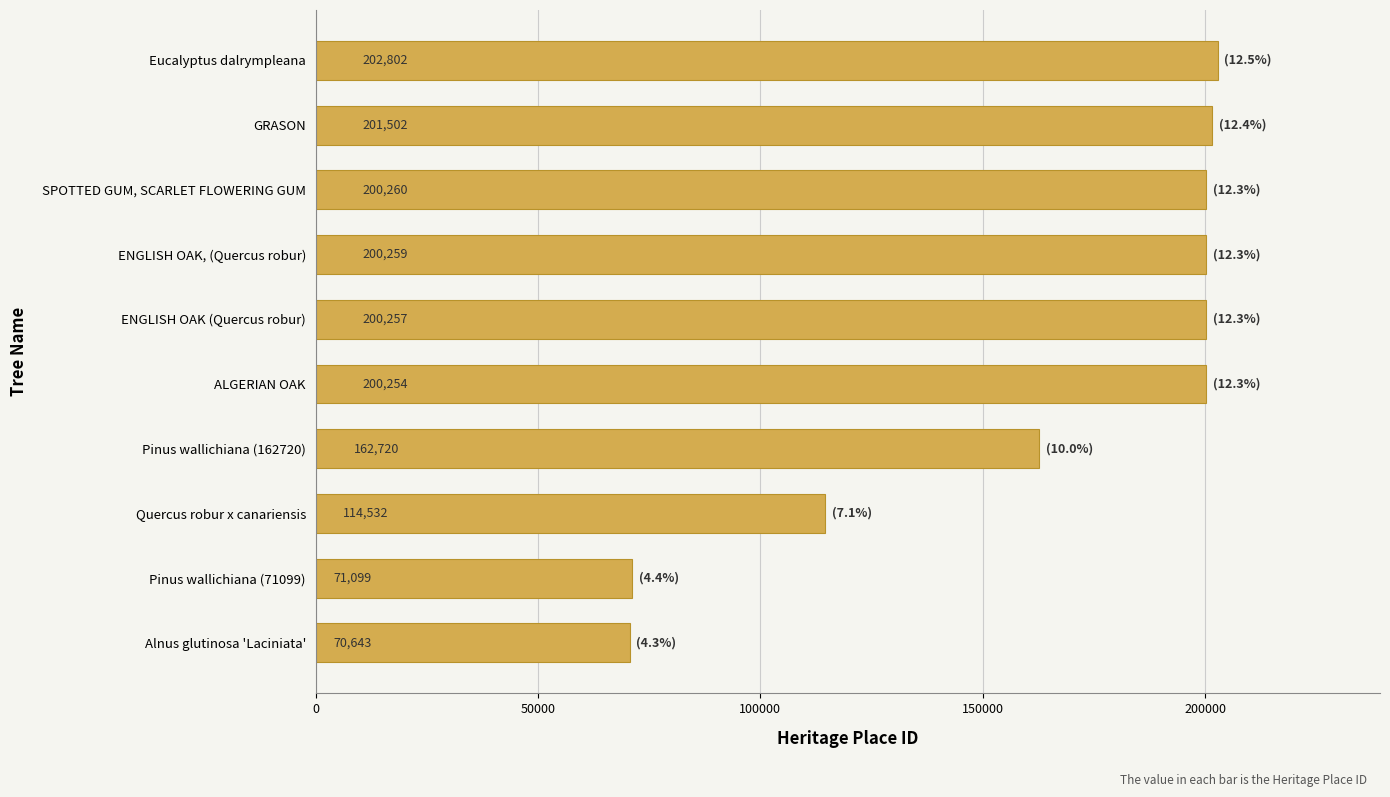

At which label is the value closest to 136722?

Quercus robur x canariensis